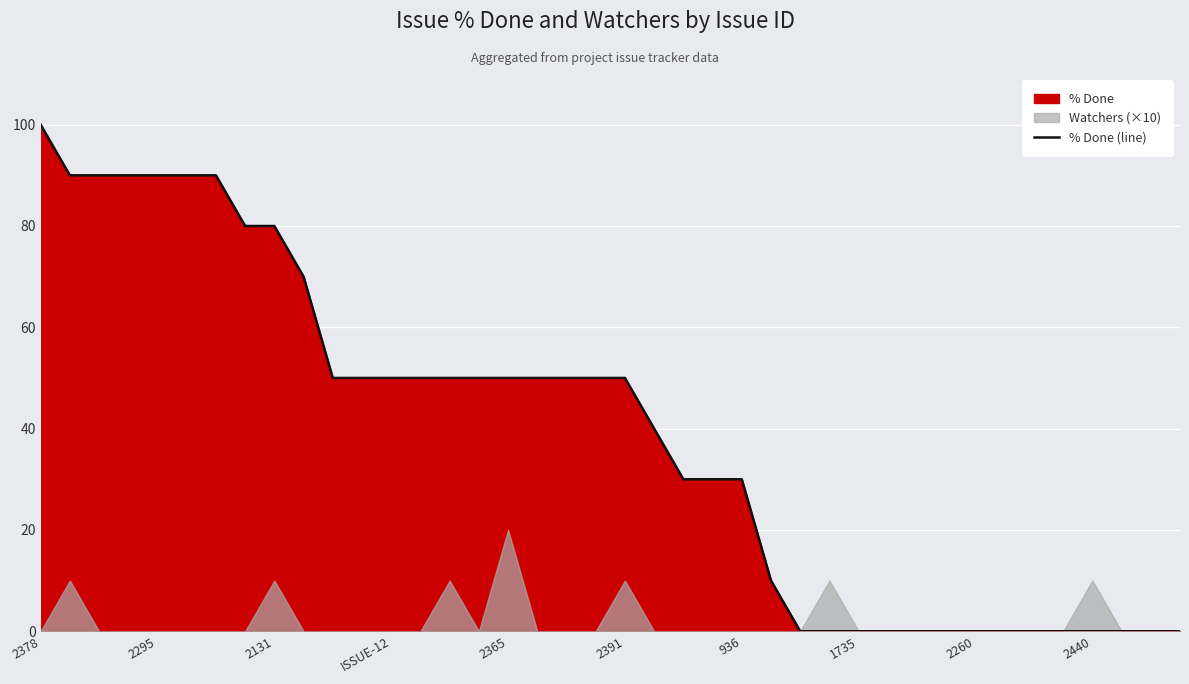

Reading left to right, transcribe all the data shown in this chart.

100	90	90	90	90	90	90	80	80	70	50	50	50	50	50	50	50	50	50	50	50	40	30	30	30	10	0	0	0	0	0	0	0	0	0	0	0	0	0	0